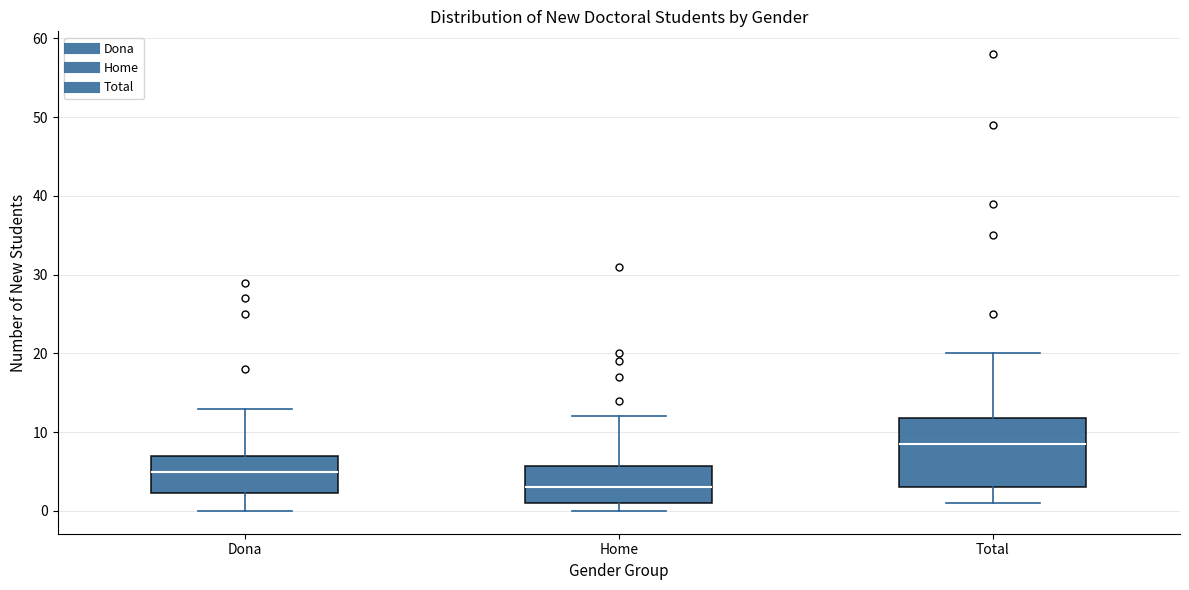

Comparing the boxes themselves (not the whiskers), which one is the tallest?

Total